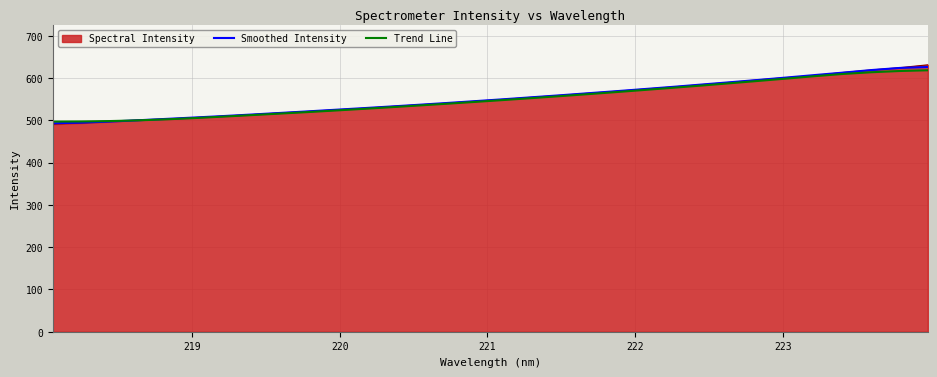

What is the difference between the maximum and second lowest values in the Trend Line series?

121.0